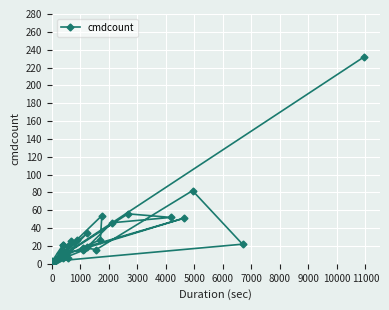

How many interior local valleys (lower than both neighbors) does the data have?

9